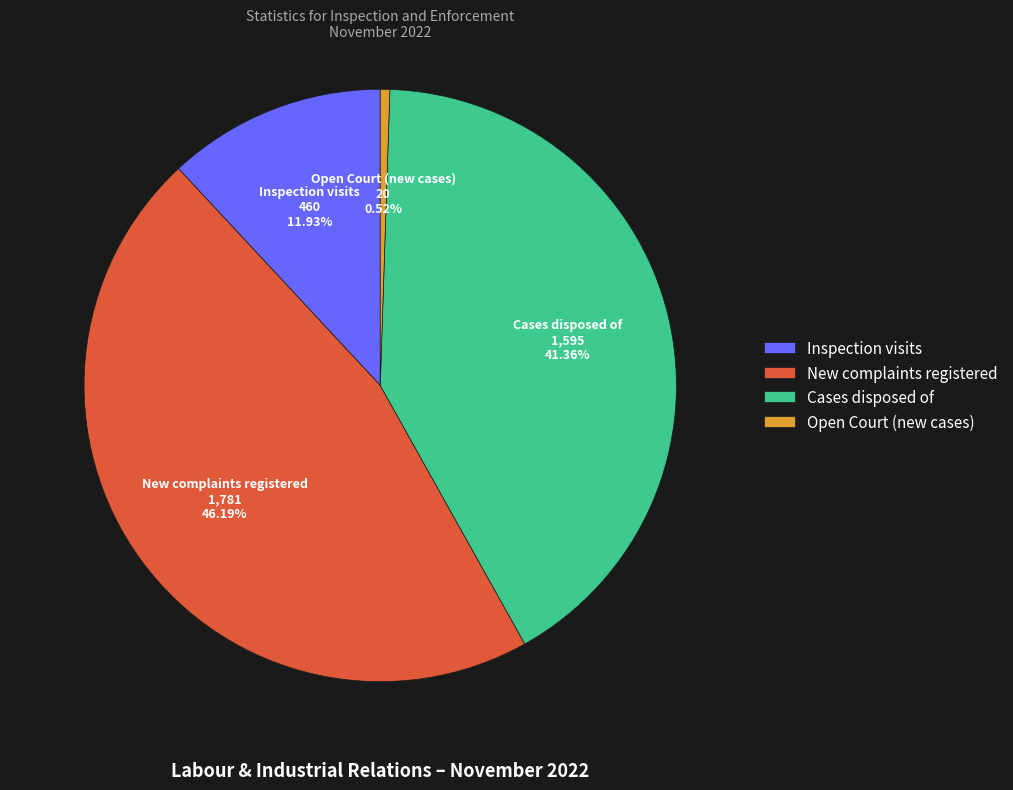

The Cases disposed of slice represents 27% of the pie. True or false?

False